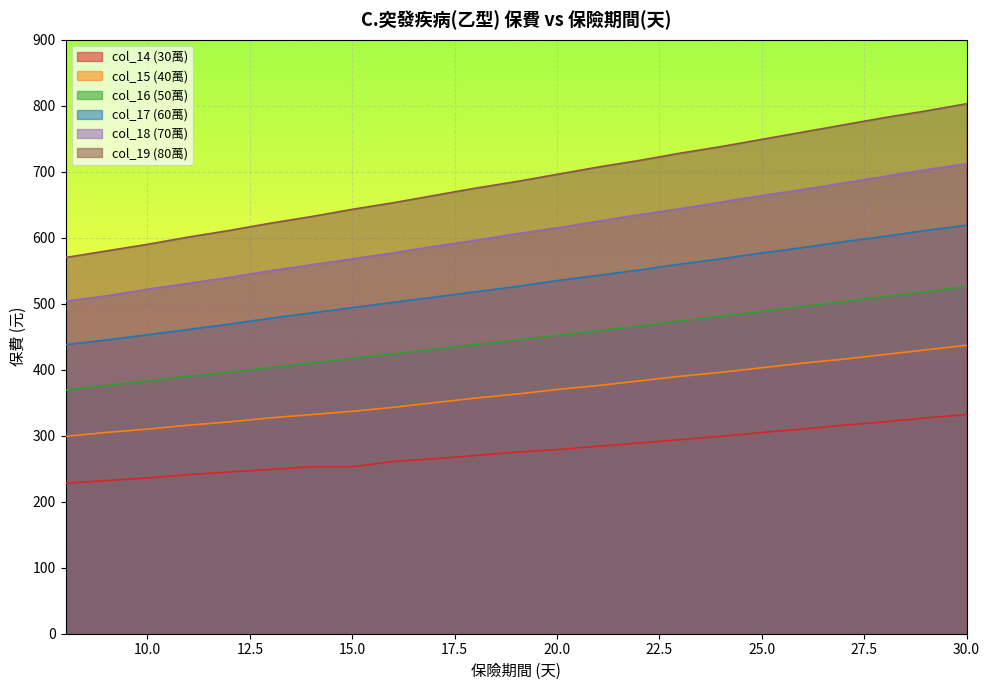

Which category has the highest value in the col_19 (80萬) series?

30.0